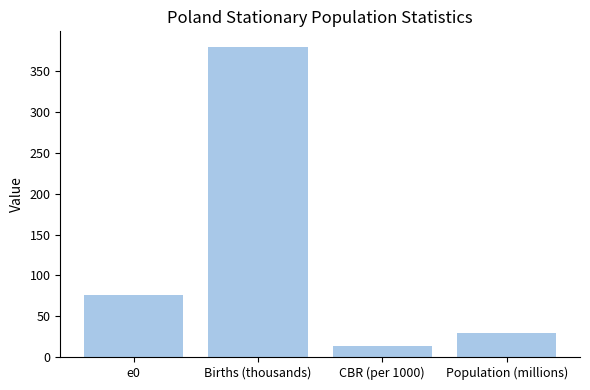

What is the difference between the values at Births (thousands) and CBR (per 1000)?

366.8